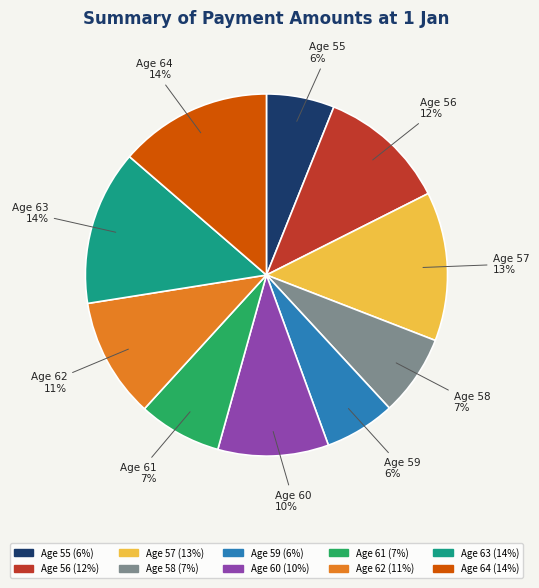

How many segments does this pie chart have?

10